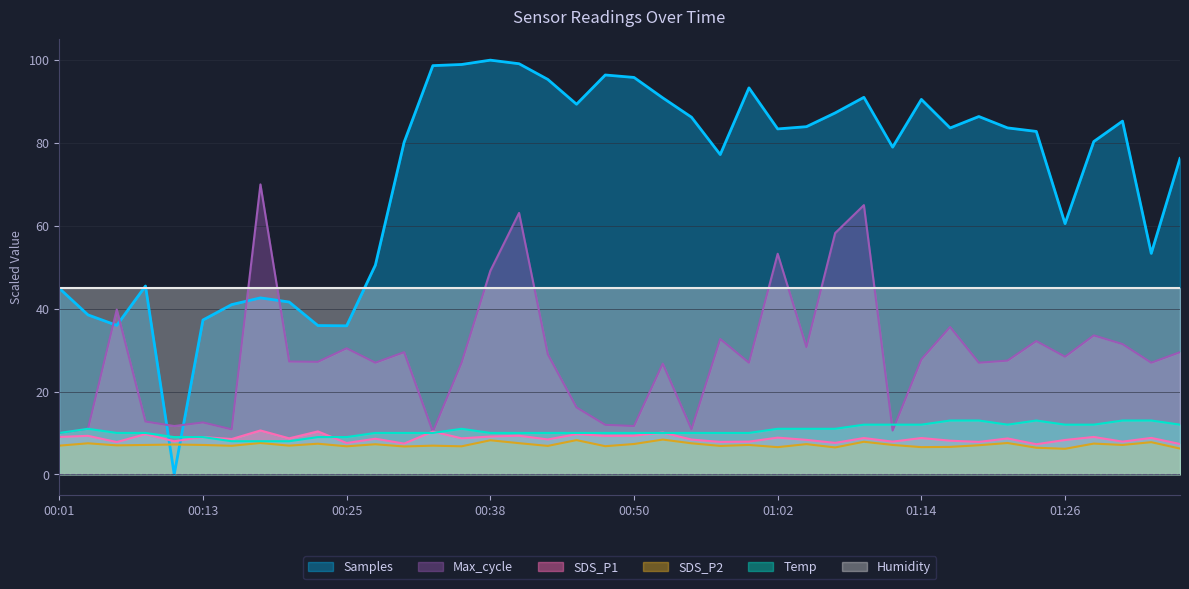

At which category does Samples reach its first local valley?

00:06